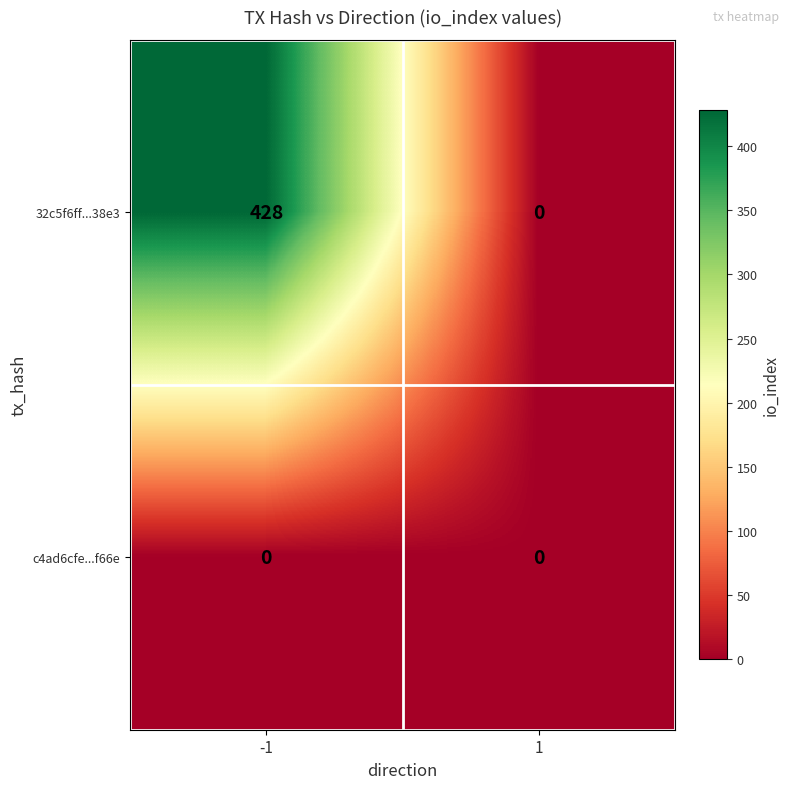

What is the maximum value for 32c5f6ff...38e3?

428